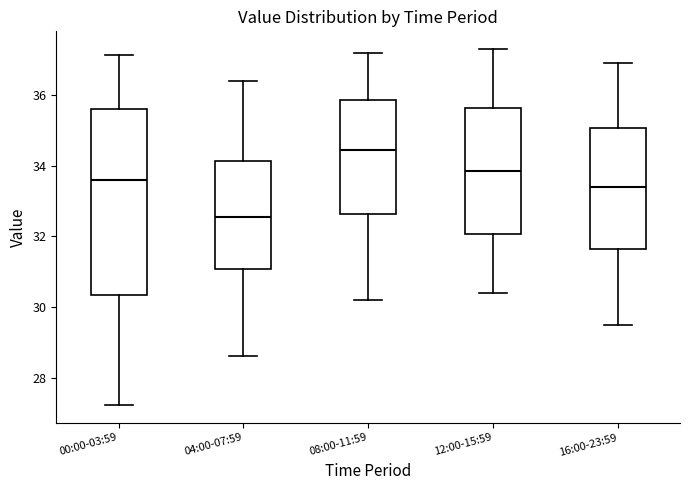

Which box is the tallest, from its lower edge to its upper edge?

00:00-03:59